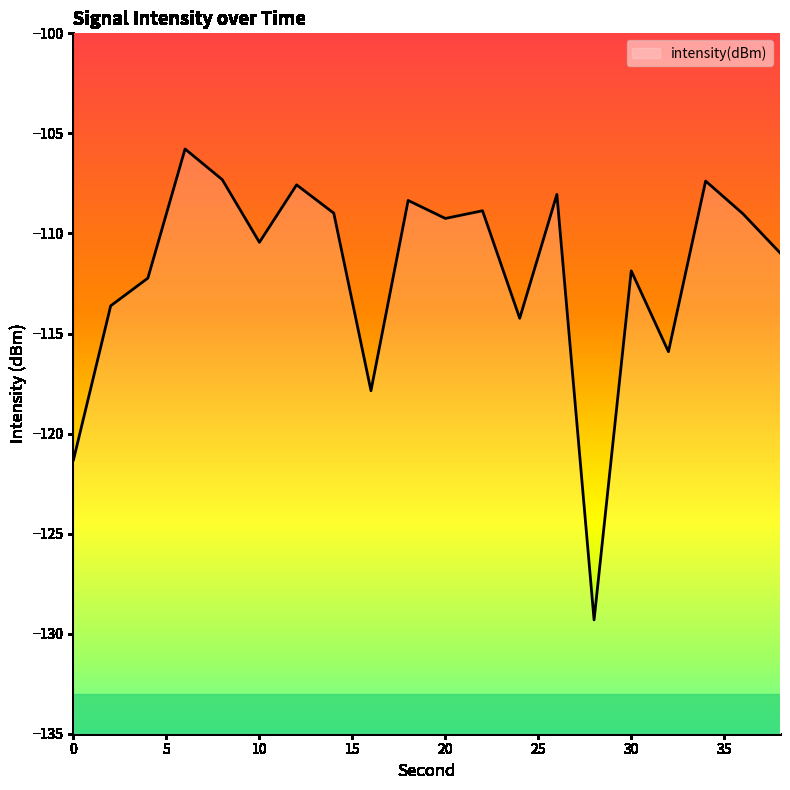

How many data points does each series have?

20